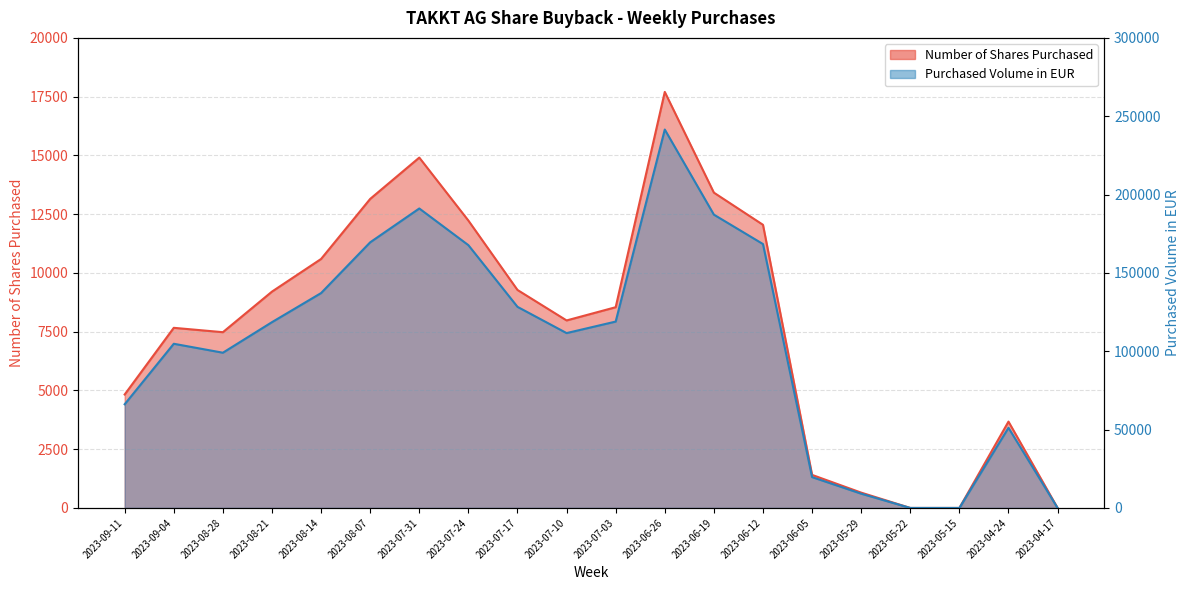

True or false: Number of Shares Purchased and Purchased Volume in EUR cross at least once.

False